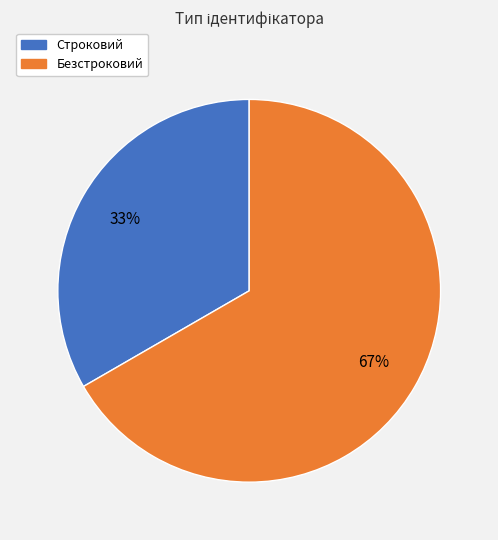

To the nearest percent, what is the combined percentage of Безстроковий and Строковий?

100%